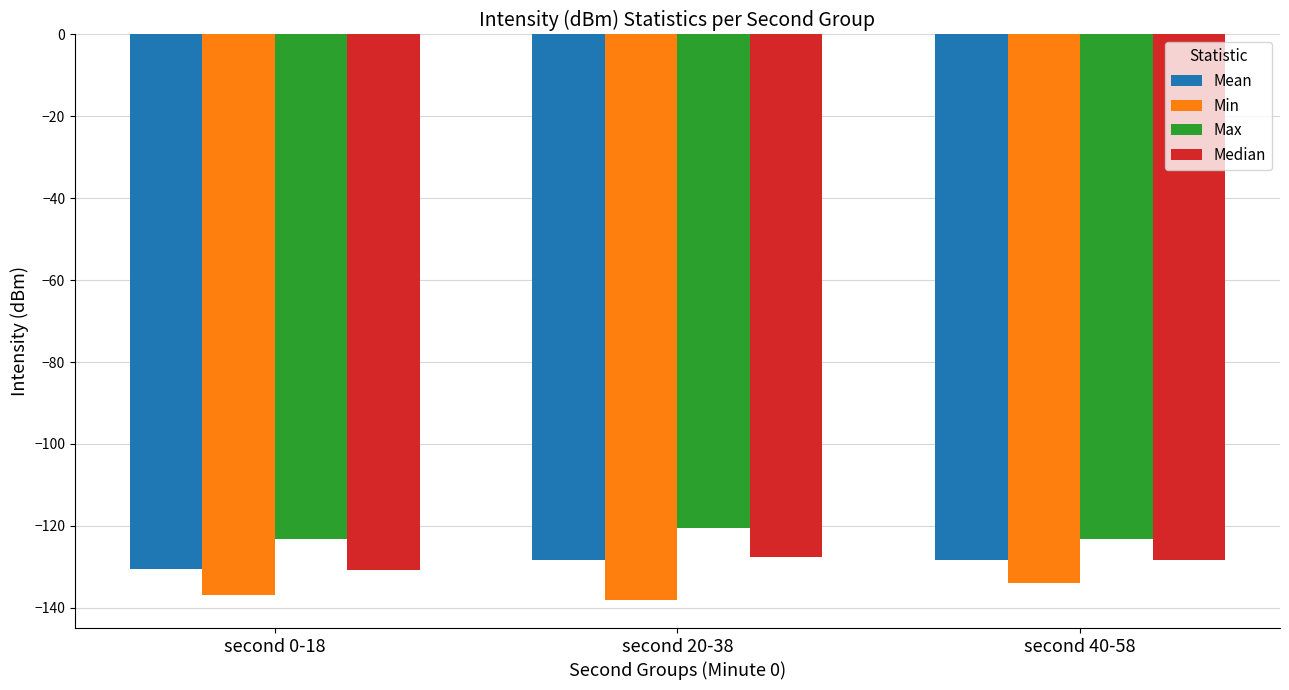

What is the spread (max minus min) of values at second 40-58?

10.7